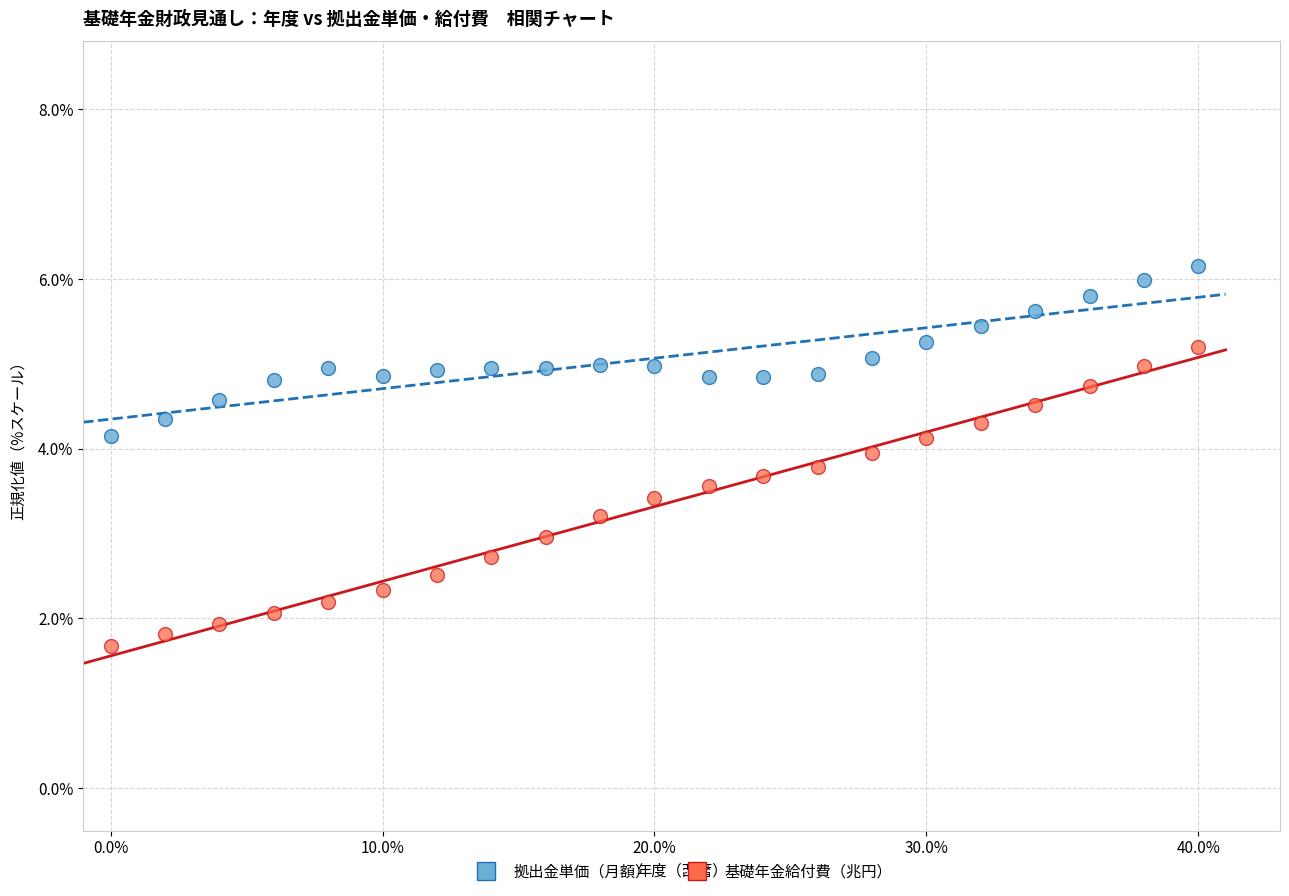

What are all the series names shown in the legend?

拠出金単価（月額）, 基礎年金給付費（兆円）